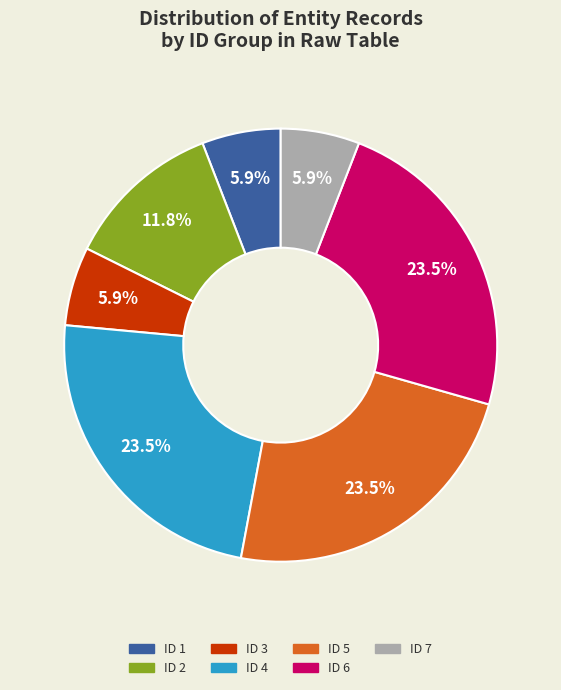

Does any single category account for the majority?

No